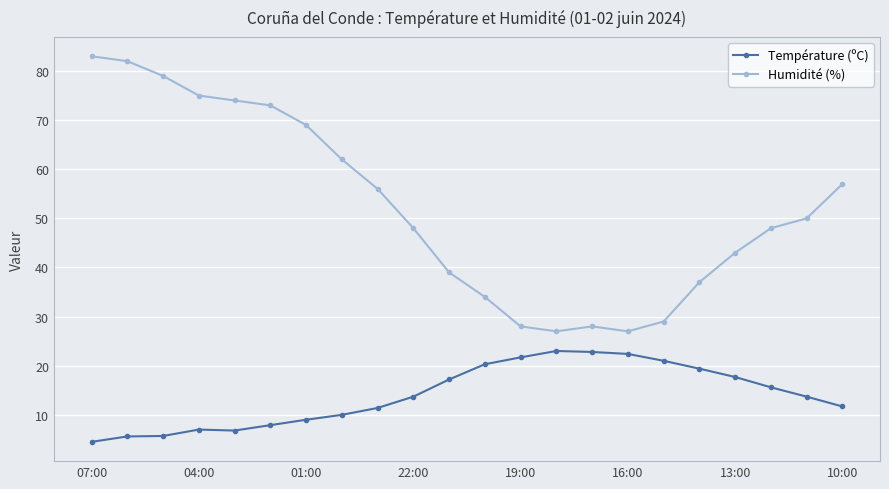

What is the value of the Température (ºC) point at the 7th from the left?

9.0